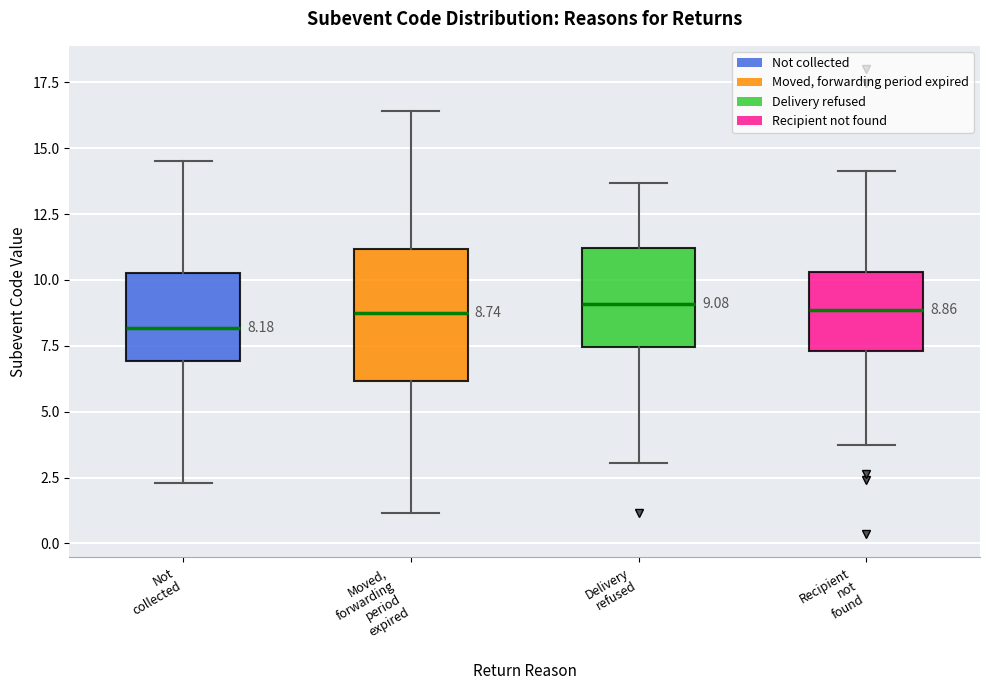

Which box's median line is the lowest?

Not collected